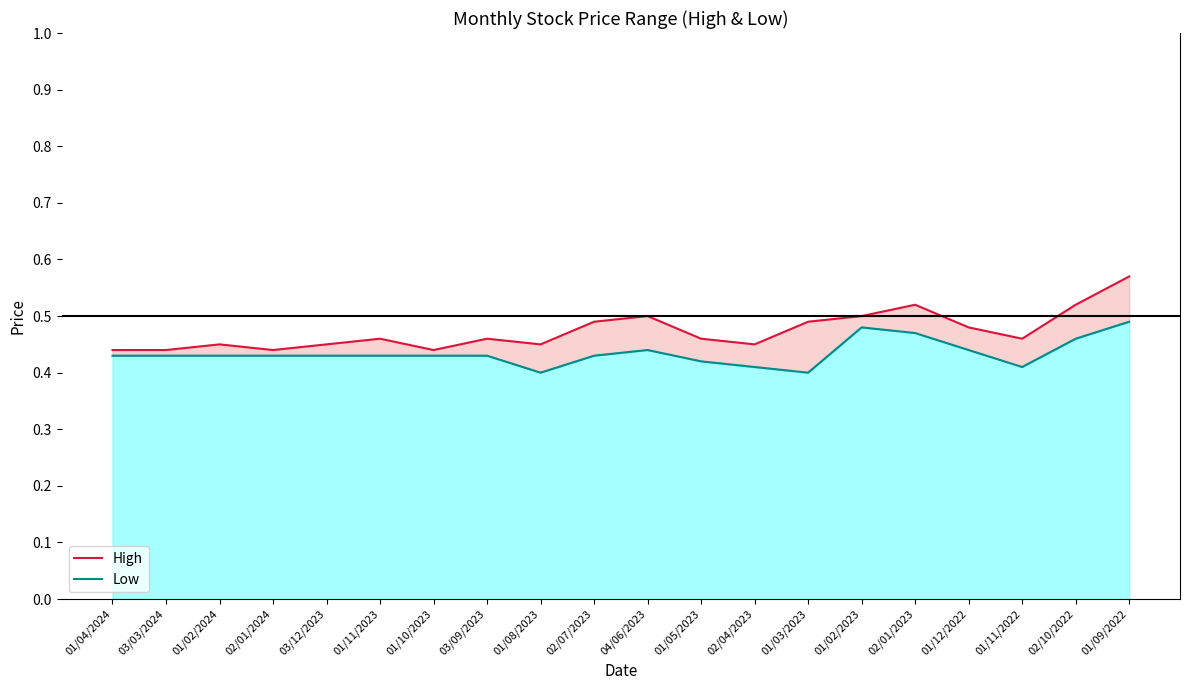

Reading left to right, list all the values displayed in this chart.

High: 0.4	0.4	0.5	0.4	0.5	0.5	0.4	0.5	0.5	0.5	0.5	0.5	0.5	0.5	0.5	0.5	0.5	0.5	0.5	0.6
Low: 0.4	0.4	0.4	0.4	0.4	0.4	0.4	0.4	0.4	0.4	0.4	0.4	0.4	0.4	0.5	0.5	0.4	0.4	0.5	0.5